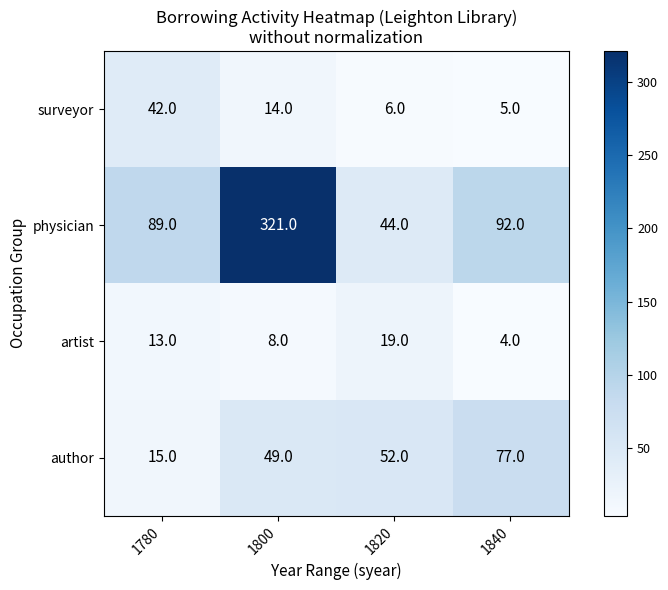

Reading right to left, transcribe all the data shown in this chart.

surveyor: 1840=5	1820=6	1800=14	1780=42
physician: 1840=92	1820=44	1800=321	1780=89
artist: 1840=4	1820=19	1800=8	1780=13
author: 1840=77	1820=52	1800=49	1780=15